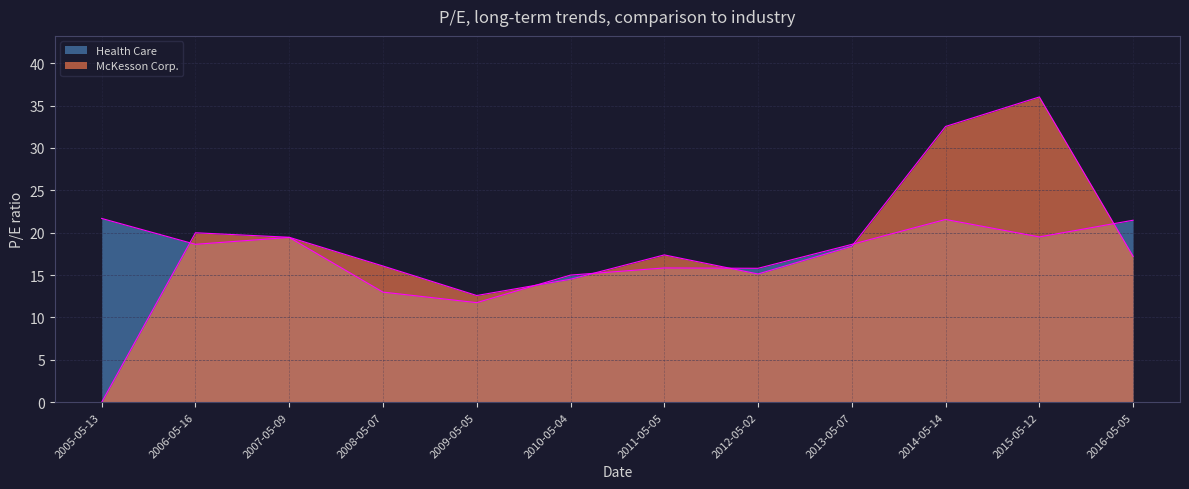

What is the average value of the McKesson Corp. series?

18.3